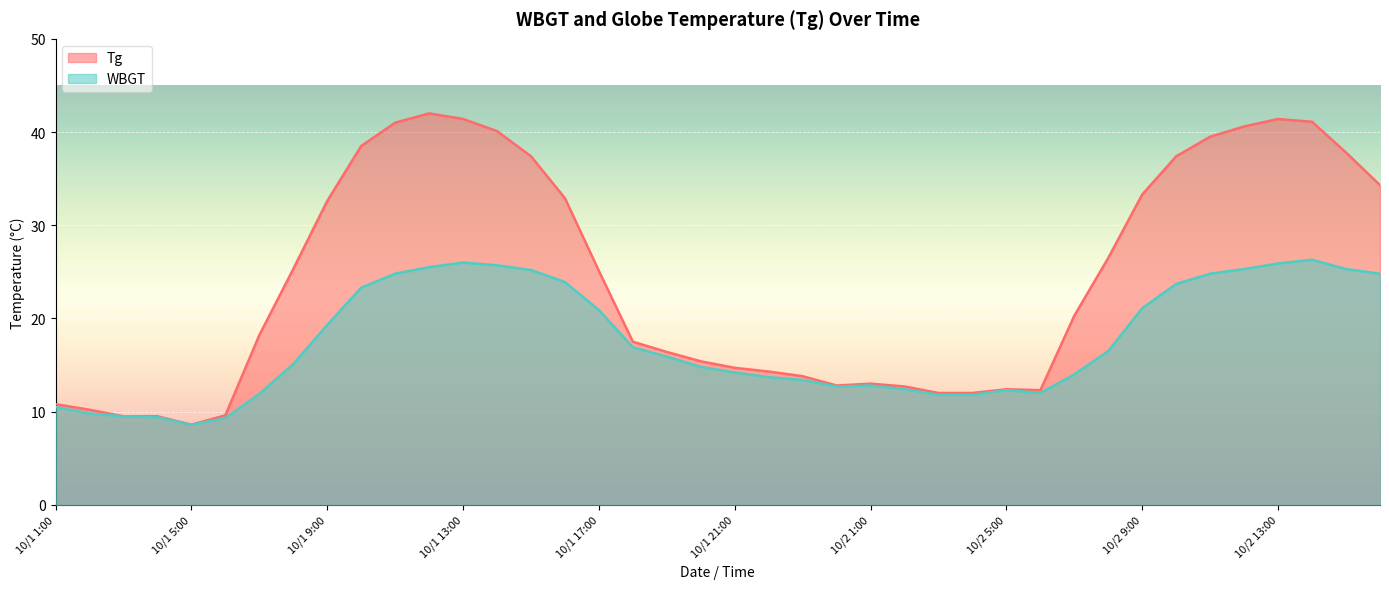

What position from the right is 10/2 11:00?

6